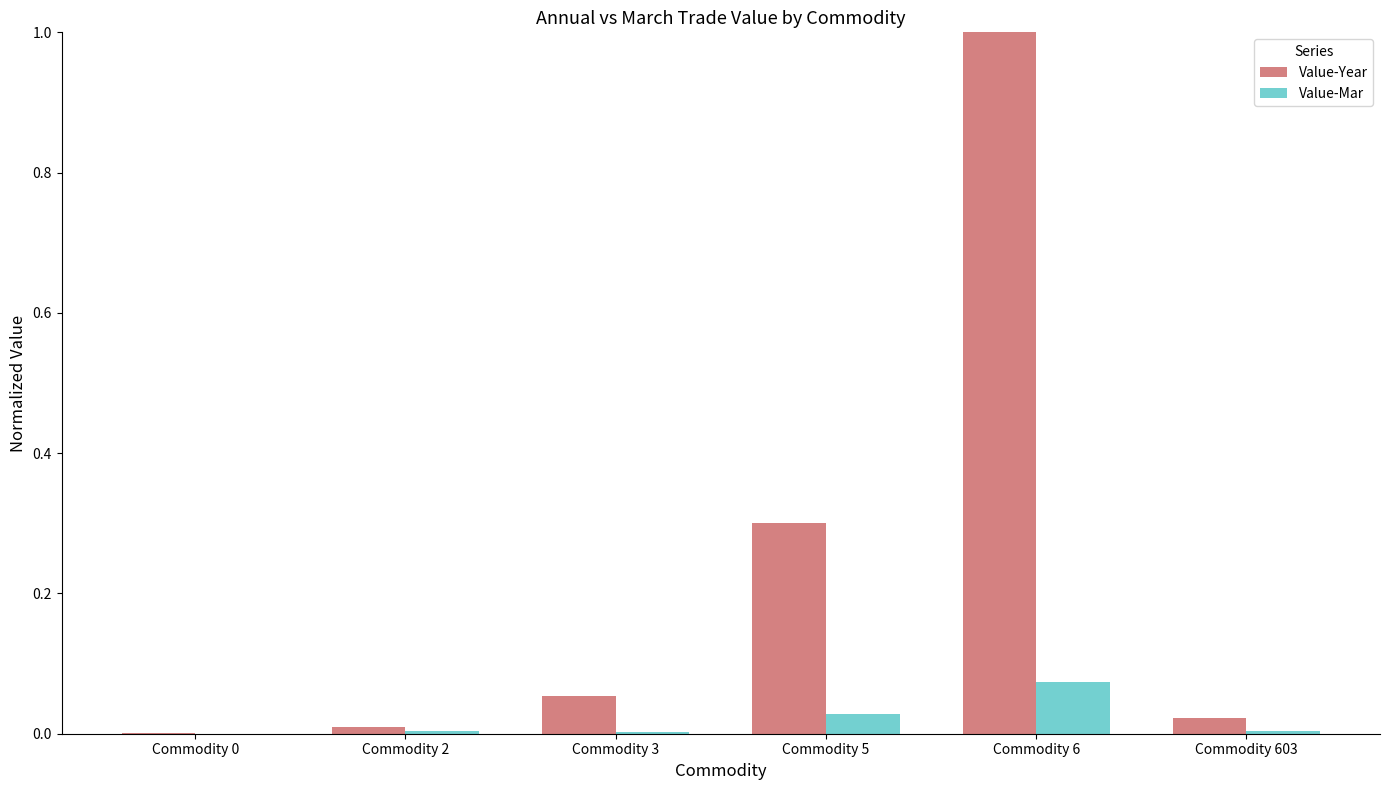

What is the maximum value for Value-Year?

1.0